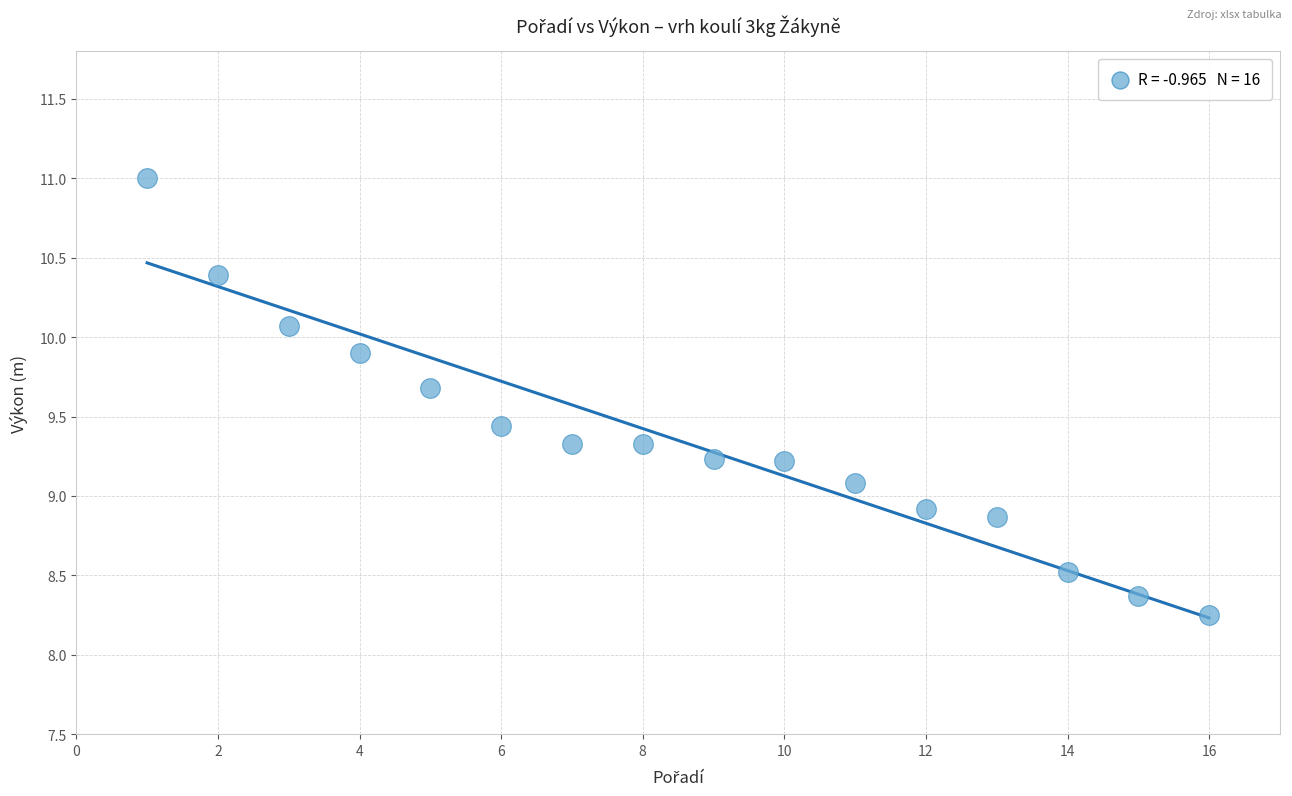

What is the range of X values (max minus min)?

15.0